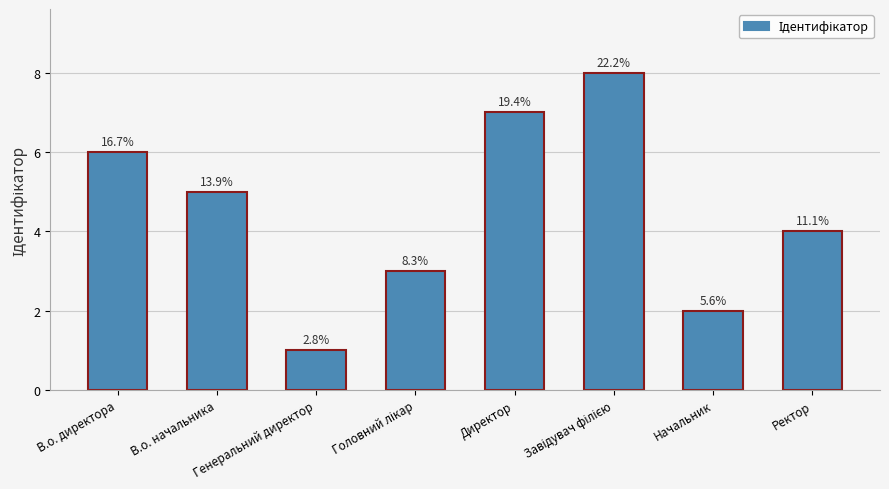

What is the greatest value displayed?

8